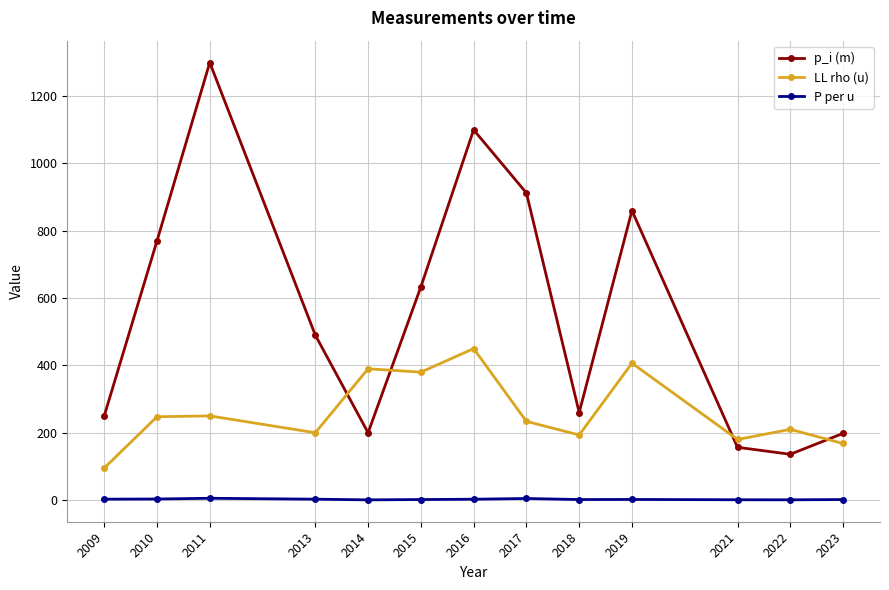

At which label does p_i (m) reach its peak?

2011